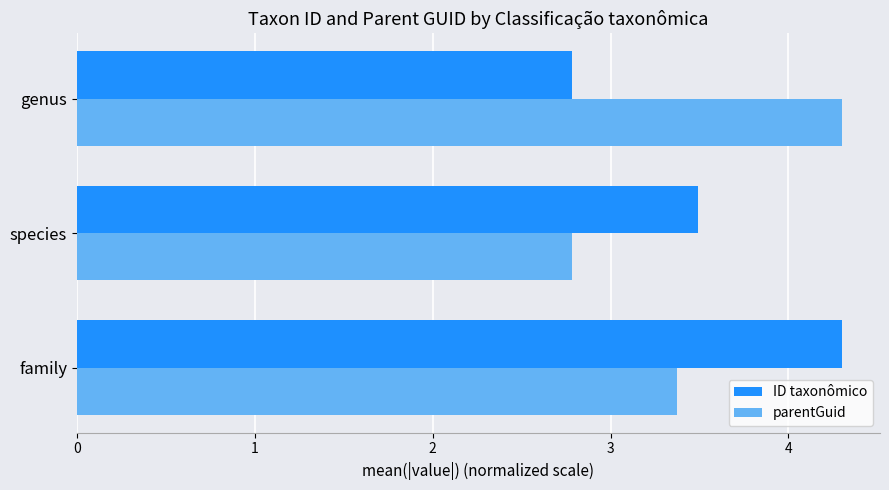

At which category is the sum across all series the highest?

family